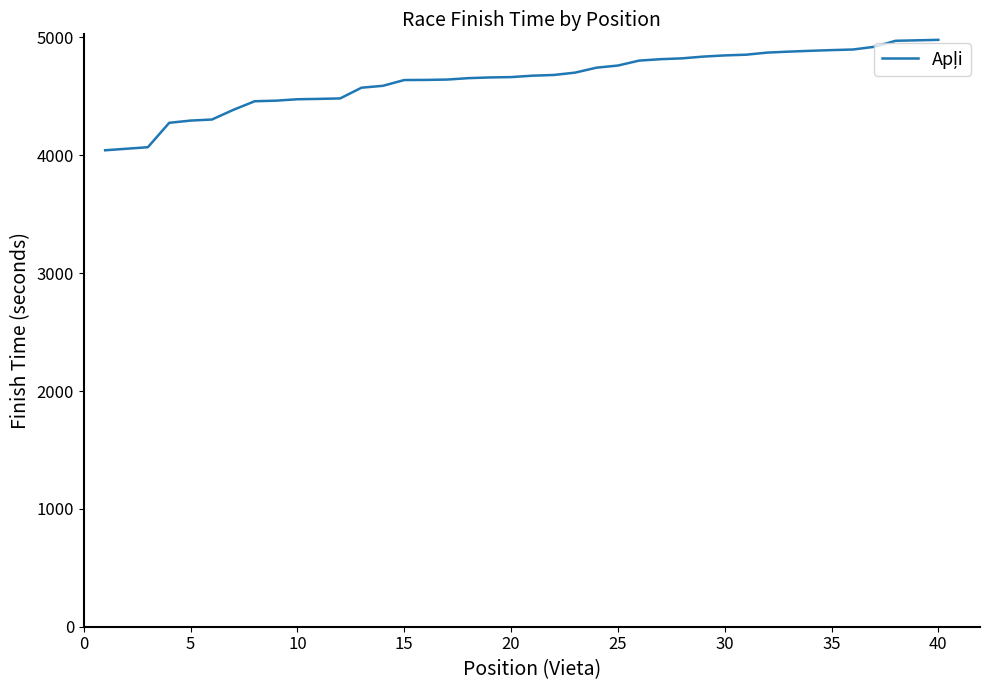

What is the minimum value shown in the chart?

4043